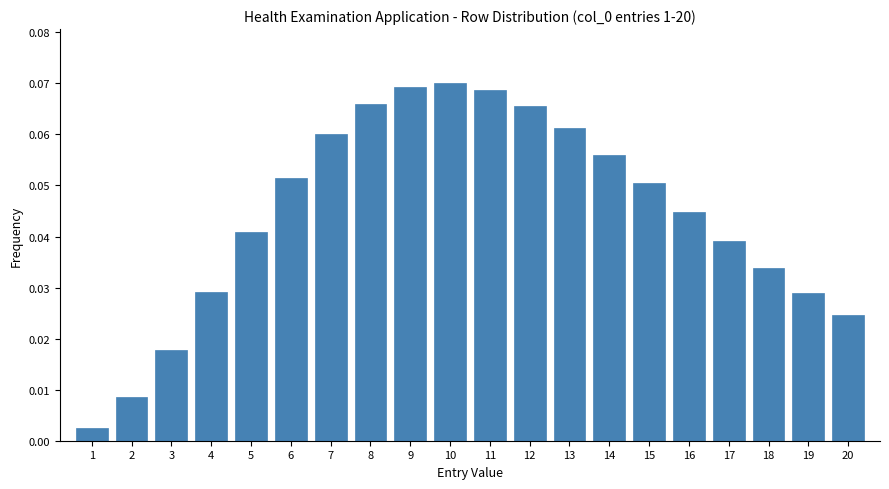

Which has a higher value, 7 or 12?

12